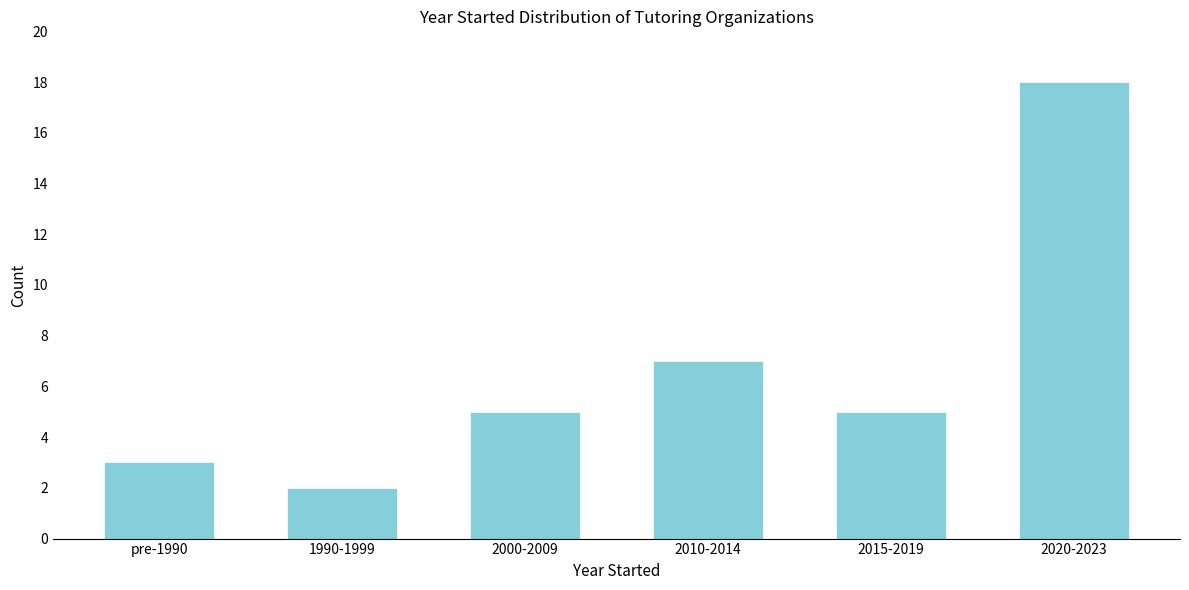

Reading left to right, what are all the values shown in this chart?

3	2	5	7	5	18